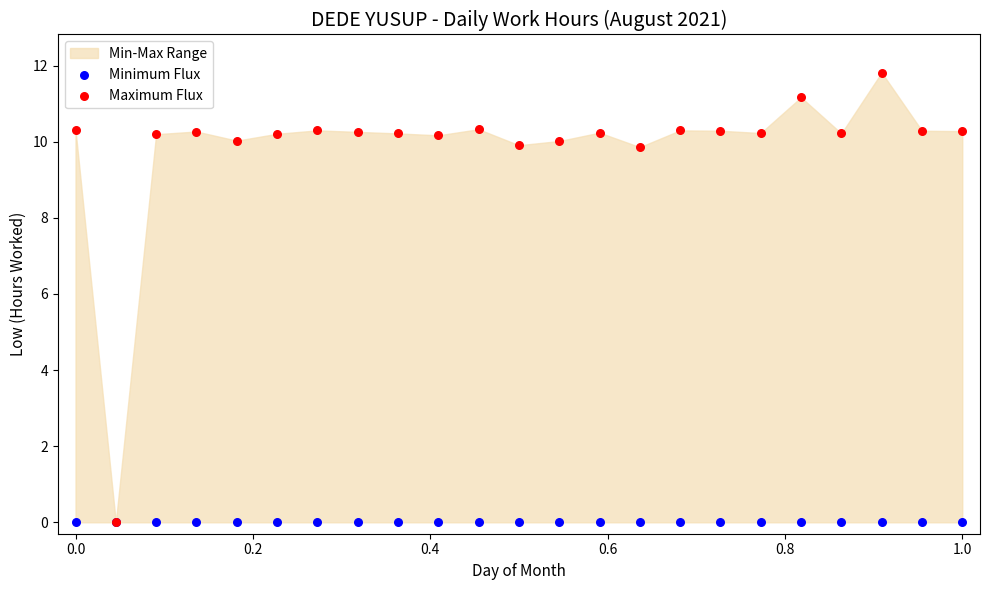

Which series contains the highest Y value?

Maximum Flux